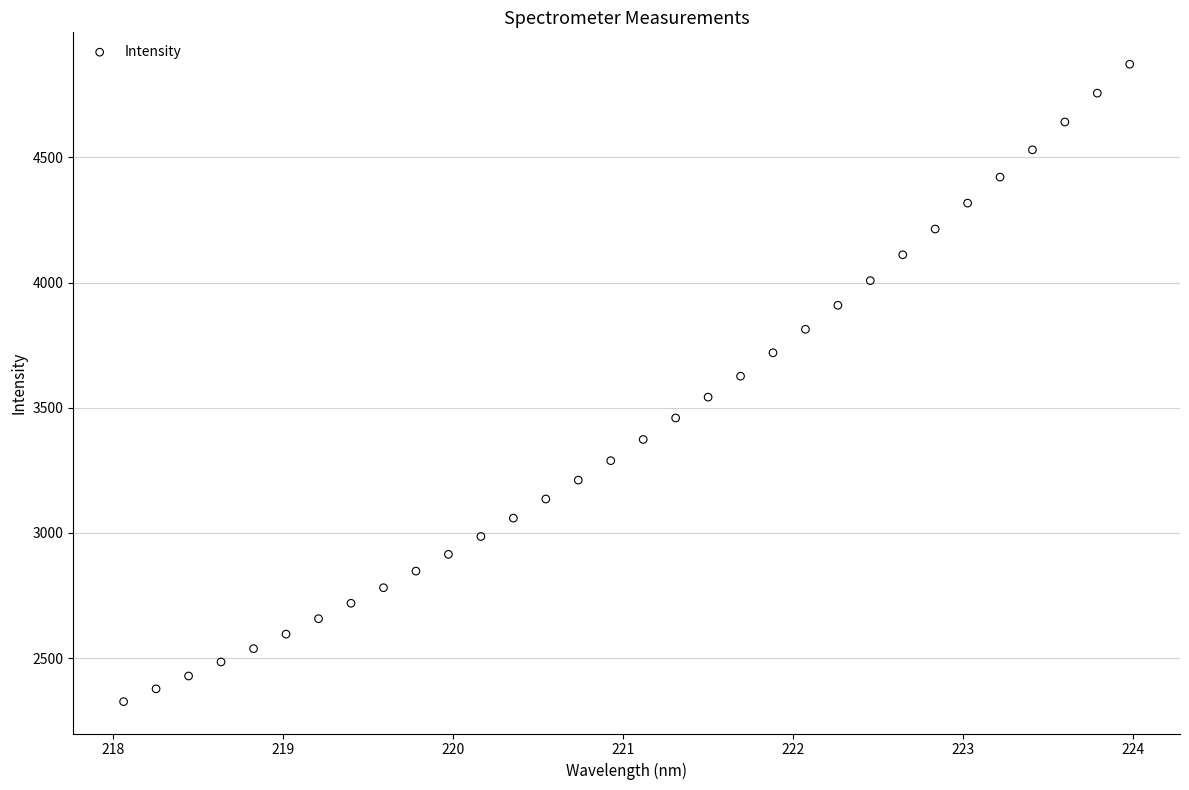

What is the range of X values (max minus min)?

5.9